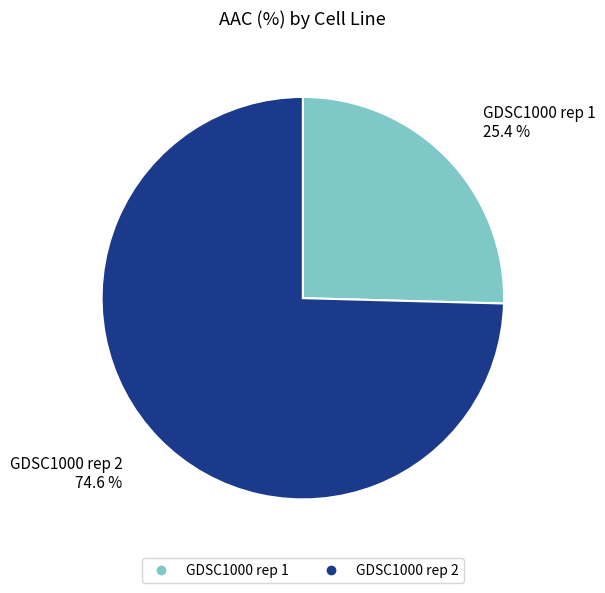

Which slice represents more than half of the pie?

GDSC1000 rep 2